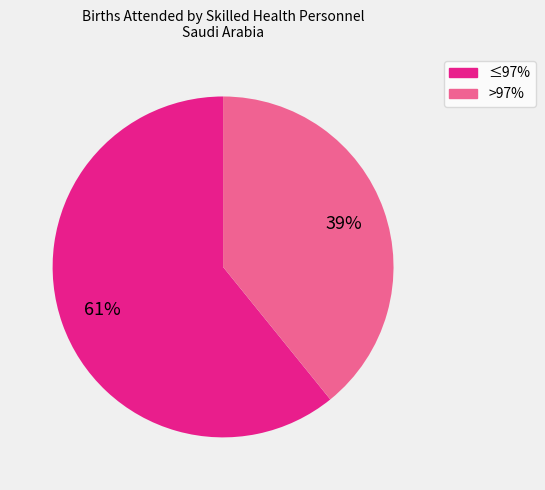

To the nearest percent, what is the average slice percentage?

50%